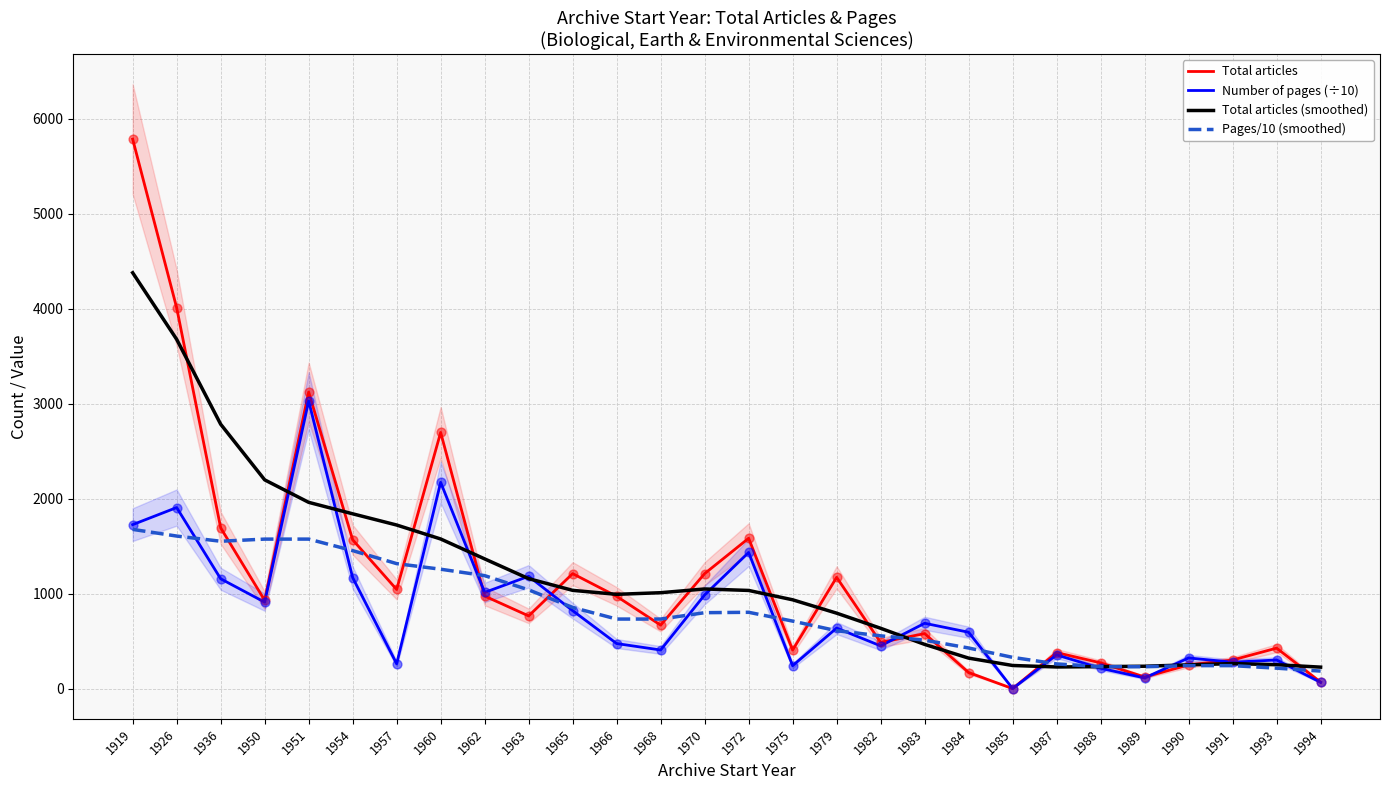

Which series has the largest total across all categories?

Total articles